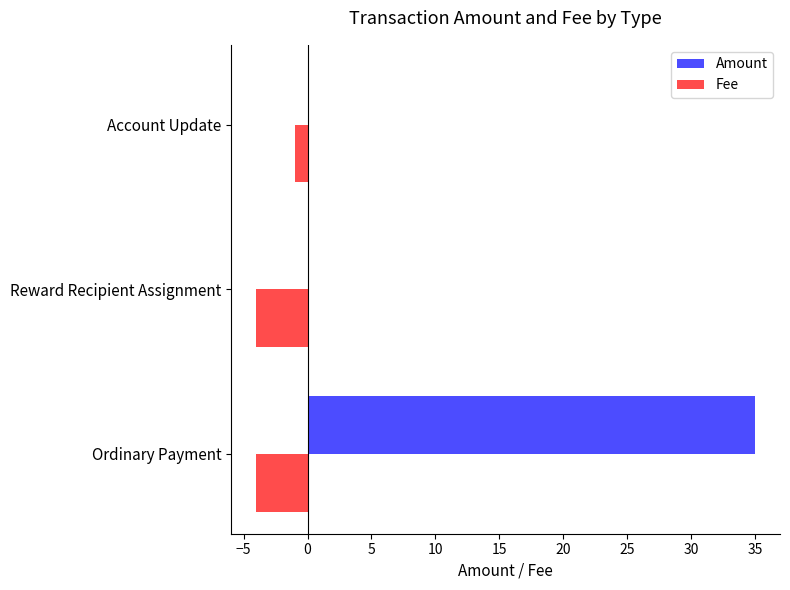

The Amount series shows 0.0 at Reward Recipient Assignment. True or false?

True